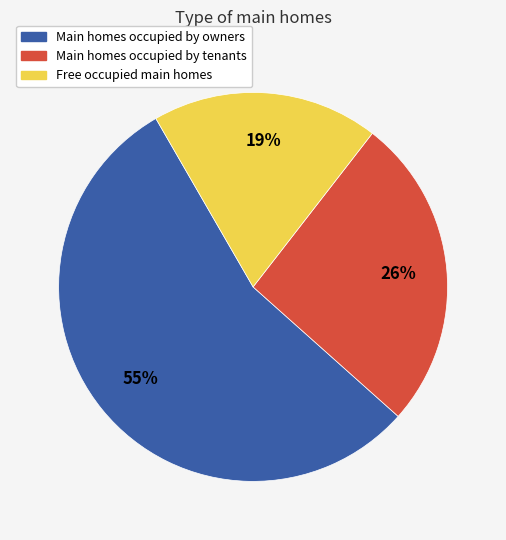

To the nearest percent, what is the average slice percentage?

33%